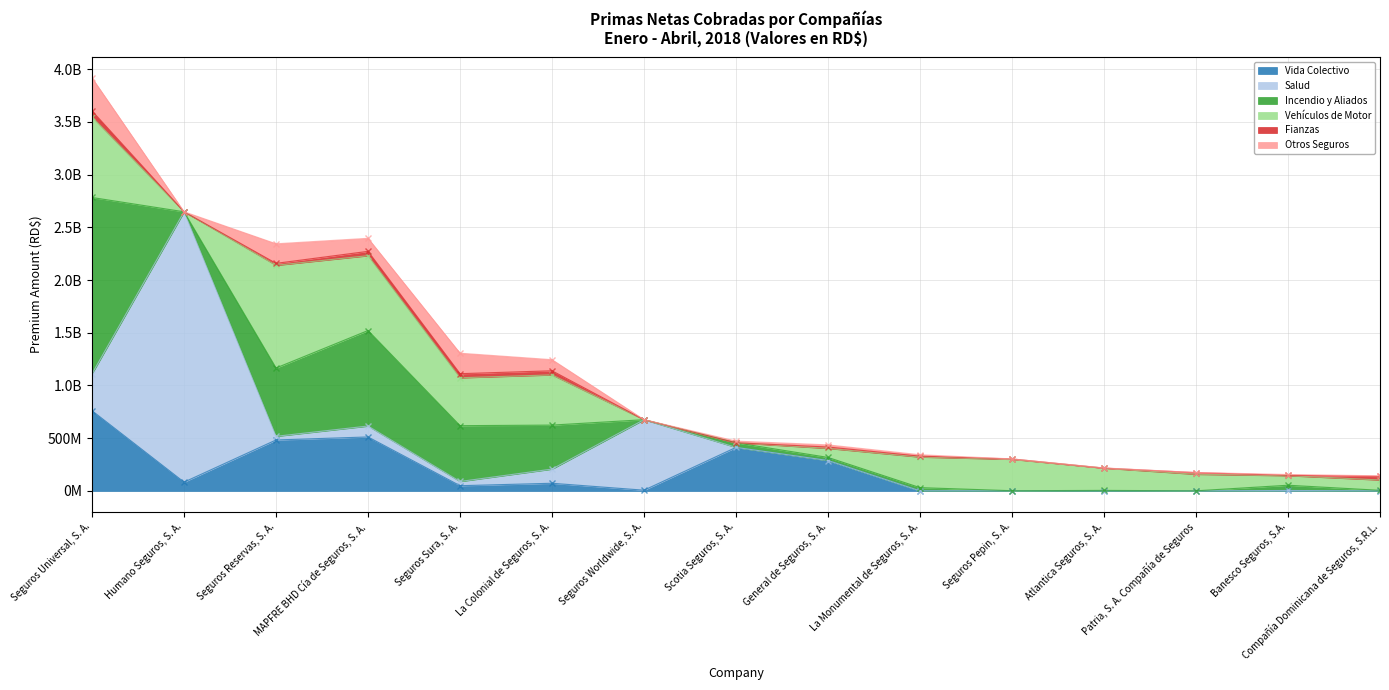

Reading left to right, extract all data points from this chart.

Vida Colectivo: 760522455.5	83575279.7	483436048.7	512007097.9	49568687.7	72749982.2	6992223.0	412864867.4	288443444.1	636559.9	871261.6	524960.5	76314.0	4243489.0	77459.6
Salud: 351262209.1	2563978009.1	34551900.0	103519075.9	39859830.3	134430365.2	668659382.5	0.0	36099.5	0.0	0.0	1990561.2	0.0	0.0	0.0
Incendio y Aliados: 1671340744.4	0.0	647961922.9	905841092.0	529423797.0	417258725.2	0.0	43769068.6	29315618.6	30637756.4	1000773.1	2485485.8	906054.1	49865435.0	5615871.2
Vehículos de Motor: 763686756.1	0.0	974084302.5	709852277.5	454372739.3	476187198.8	0.0	0.0	85822234.0	290303927.5	298092790.2	211532256.5	157070853.0	90756511.8	98275657.0
Fianzas: 57237579.9	0.0	18444628.8	41148256.8	38841363.6	38960459.1	0.0	0.0	12899534.3	8227872.8	3325705.0	21859.8	15500493.8	2986840.2	34052801.6
Otros Seguros: 312904879.2	0.0	185365972.9	123544623.6	194139283.0	105136414.4	0.0	16022045.9	20144246.1	13165598.7	319236.4	1348935.5	847702.0	7824942.7	5230257.6